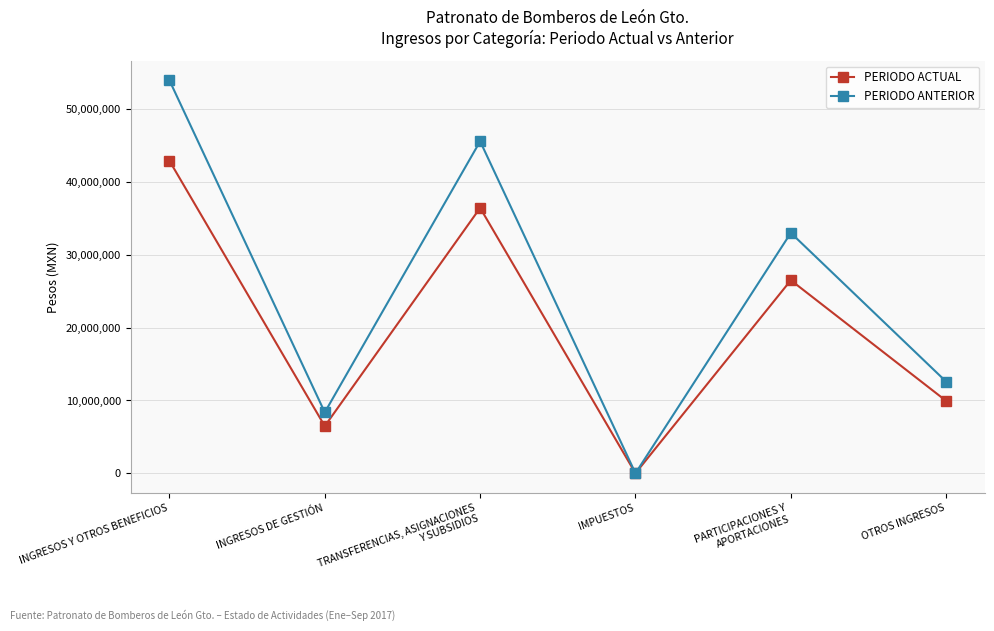

At which category does the chart reach its minimum across all series?

IMPUESTOS